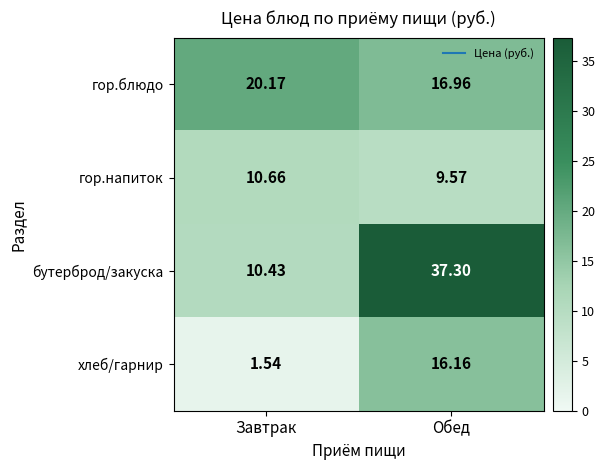

At which label does гор.блюдо reach its minimum?

Обед